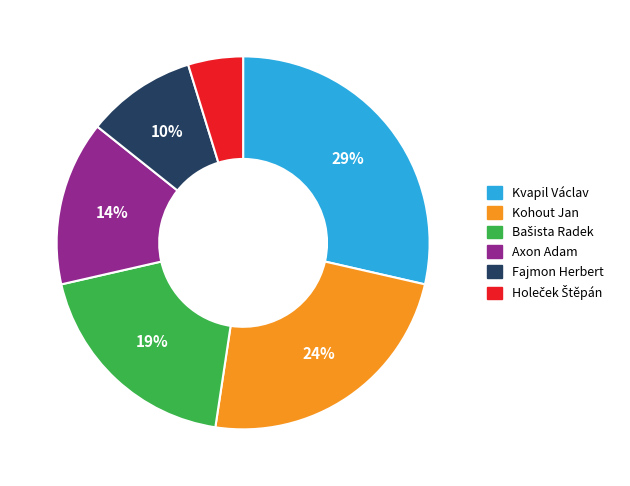

How many slices are in this pie chart?

6